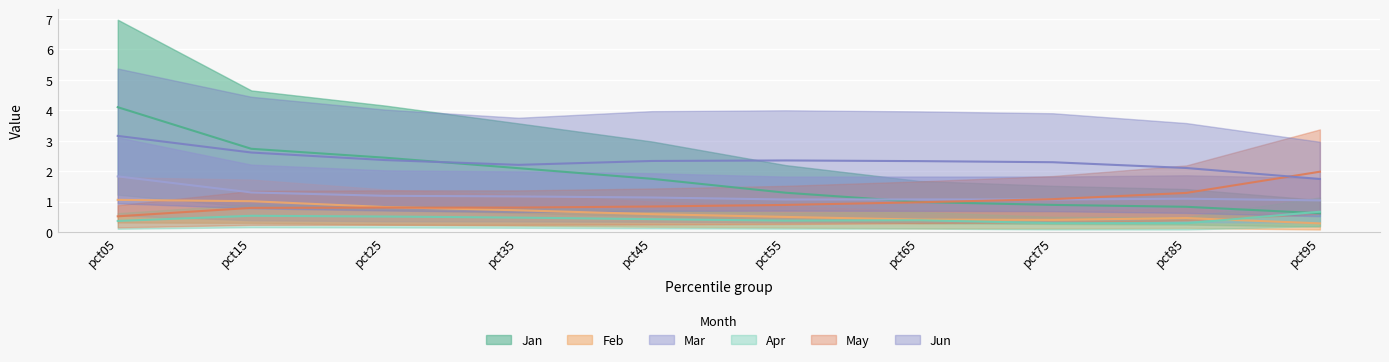

What is the highest value of the Apr series?

0.7